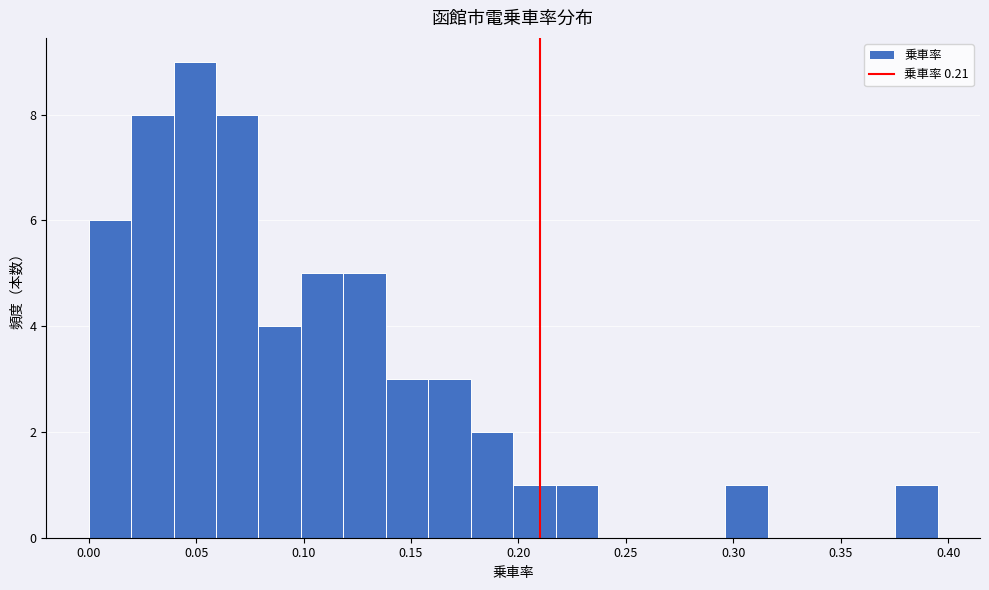

Around what value on the x-axis is the tallest bar? Give the approximate position of its centre, as read against the axis.

0.050